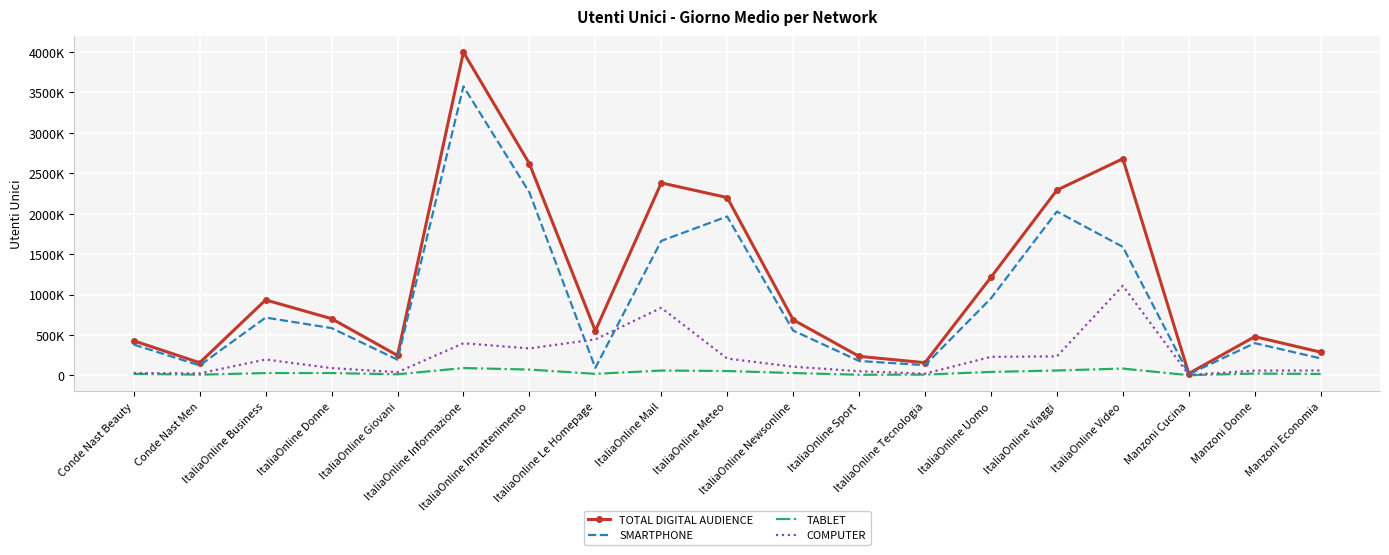

What is the total value across all series at Conde Nast Men?

313321